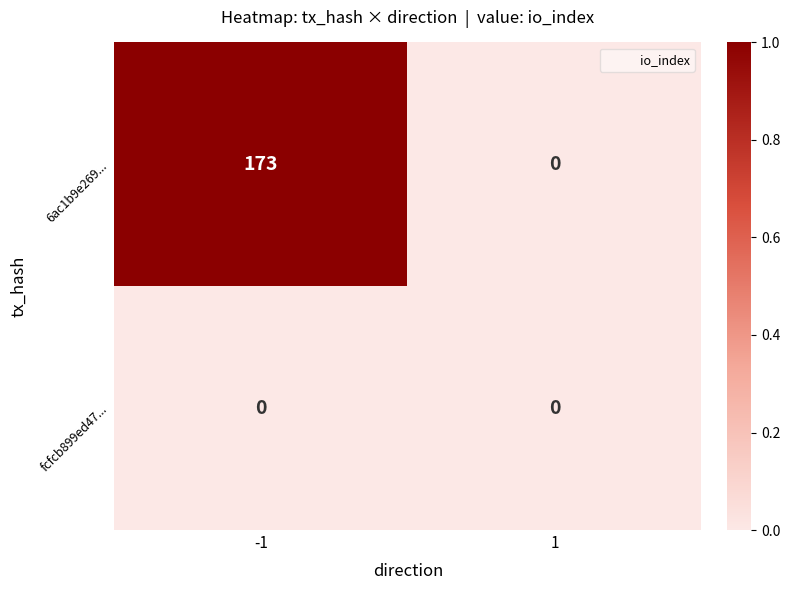

Read the 6ac1b9e269... value at -1.

173